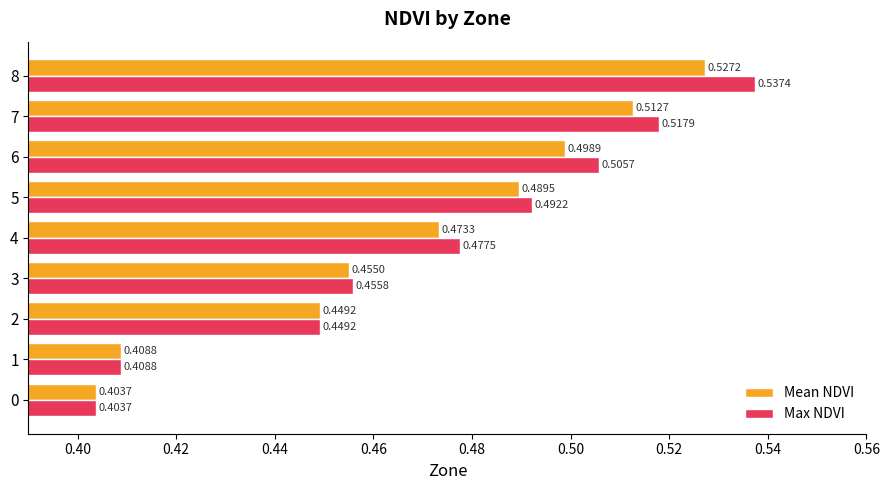

Which series has the largest range (max minus min)?

Max NDVI